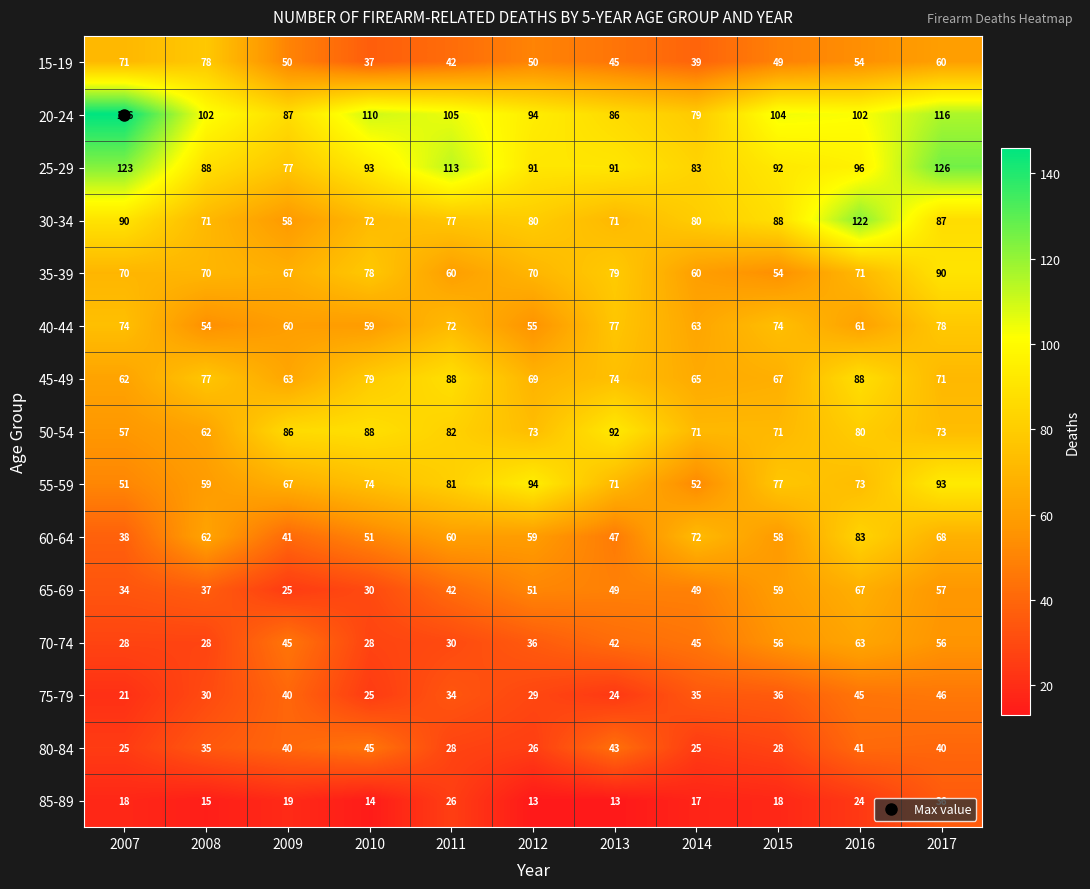

At which label does 40-44 reach its minimum?

2008